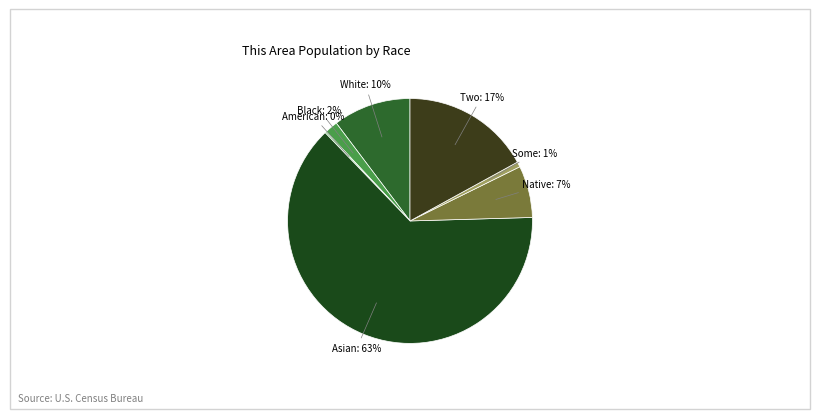

To the nearest percent, what is the difference between the largest and smallest slice percentages?

63%